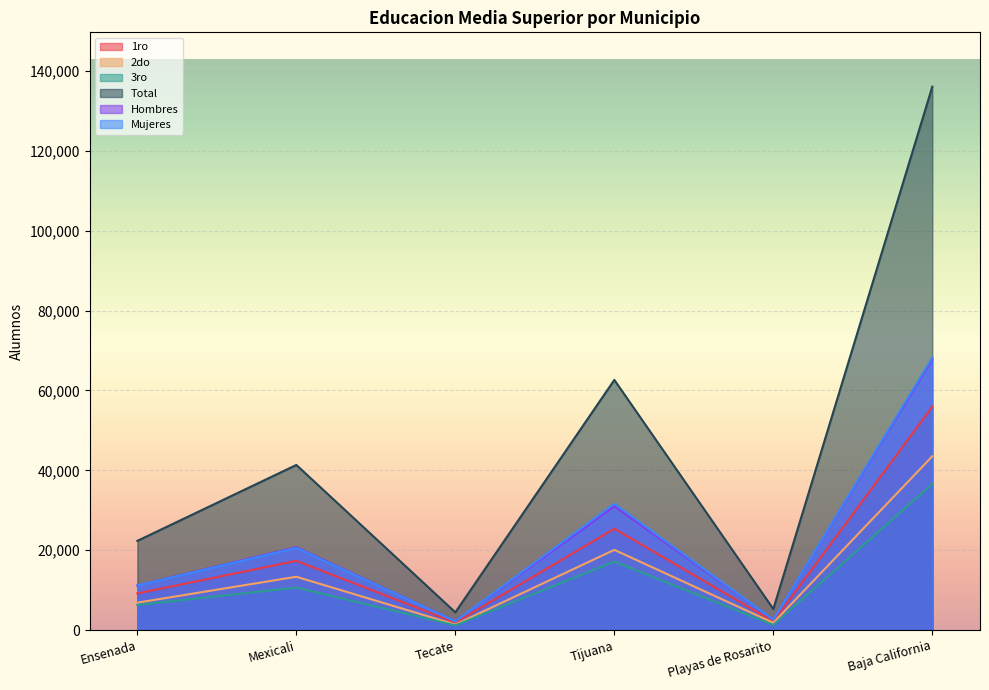

True or false: Total and Hombres intersect in this chart.

False